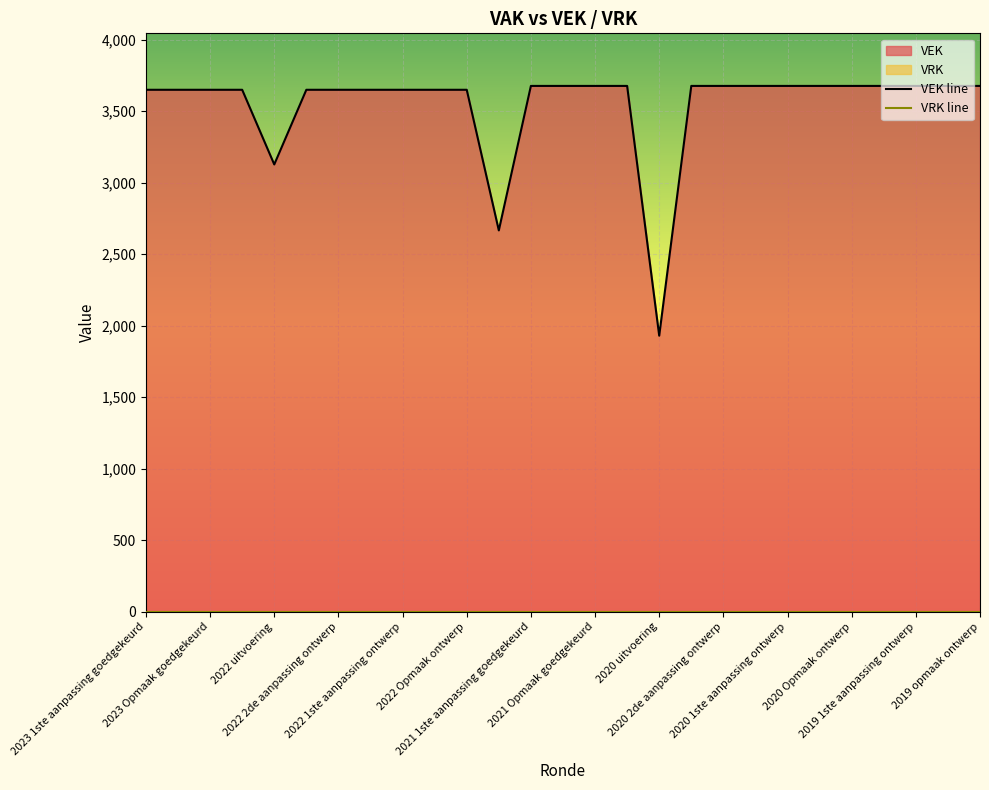

Is it true that VEK line equals 3649 at 2023 1ste aanpassing goedgekeurd?

True